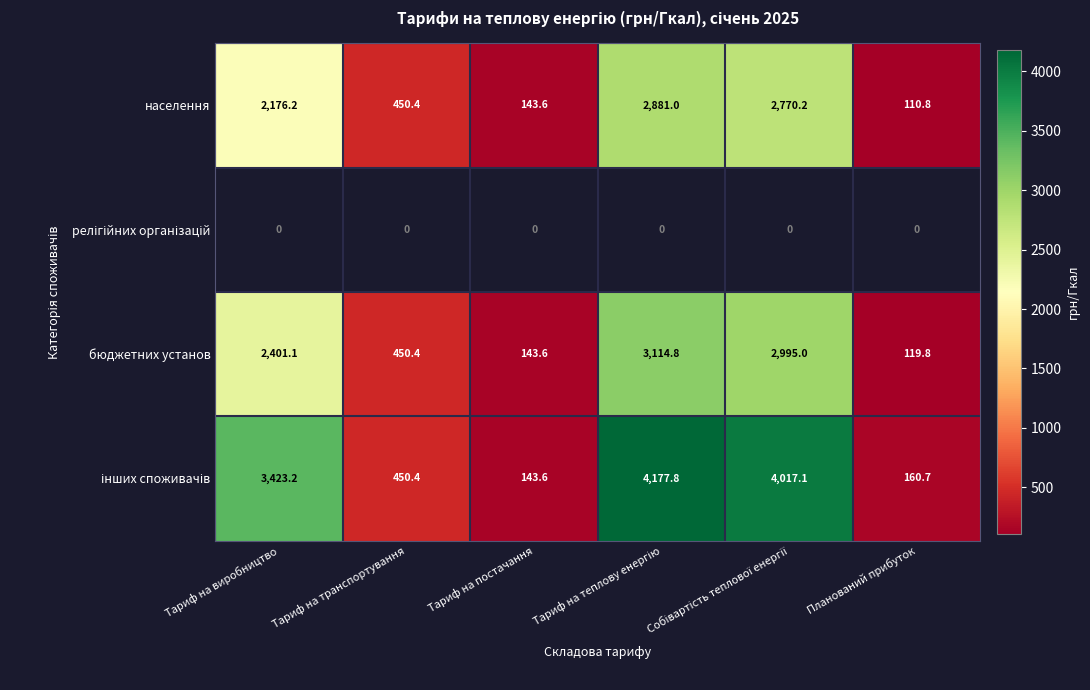

What is the difference between the maximum and minimum values in the населення series?

2770.2